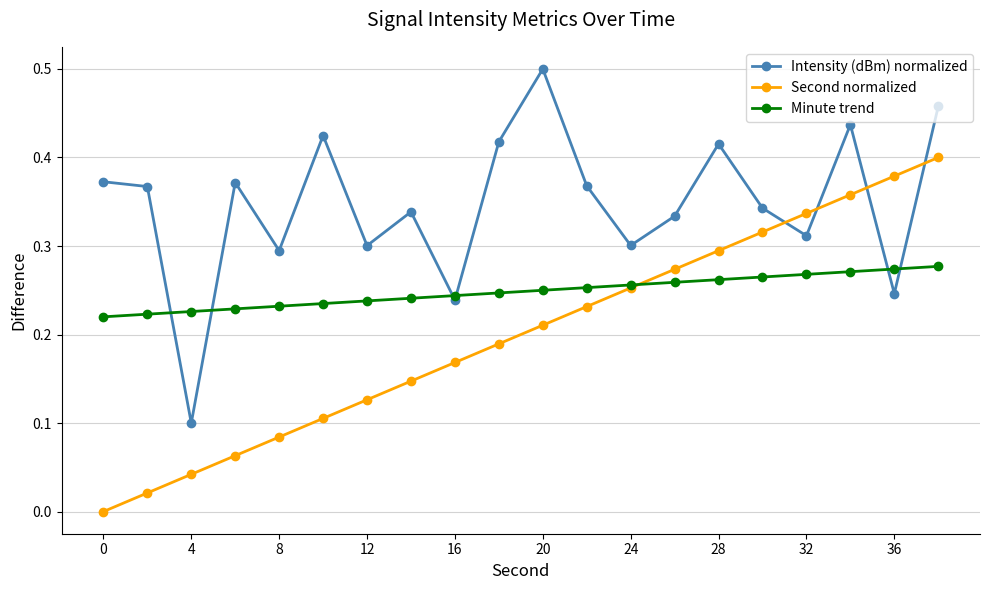

Which series has the largest total across all categories?

Intensity (dBm) normalized